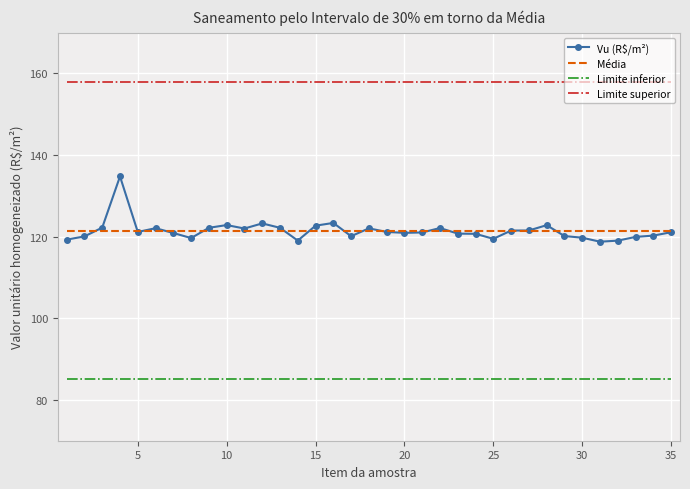

Which series has the largest total across all categories?

Limite superior